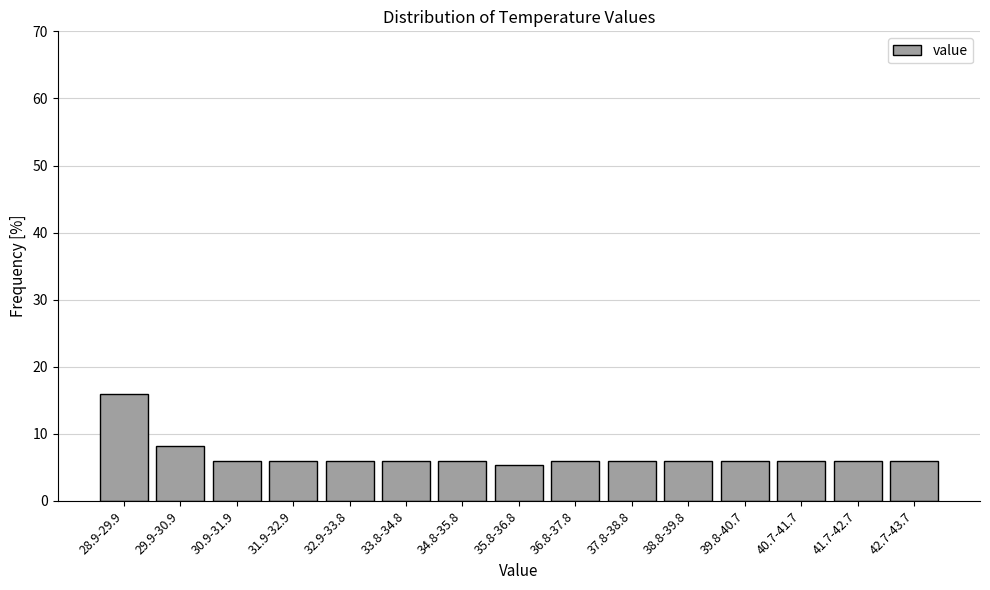

Reading left to right, list all the values displayed in this chart.

28.9-29.9=15.9	29.9-30.9=8.2	30.9-31.9=5.9	31.9-32.9=5.9	32.9-33.8=5.9	33.8-34.8=5.9	34.8-35.8=5.9	35.8-36.8=5.3	36.8-37.8=5.9	37.8-38.8=5.9	38.8-39.8=5.9	39.8-40.7=5.9	40.7-41.7=5.9	41.7-42.7=5.9	42.7-43.7=5.9